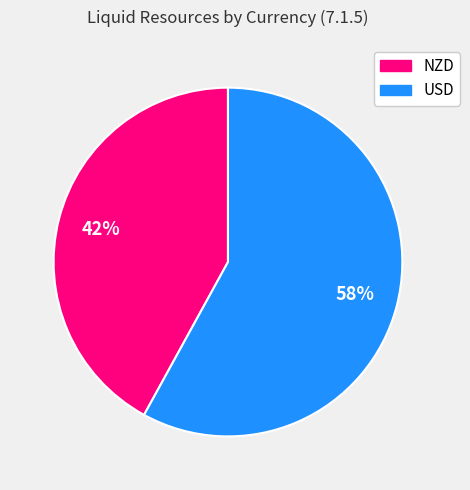

Do NZD and USD together represent more than half of the pie?

Yes